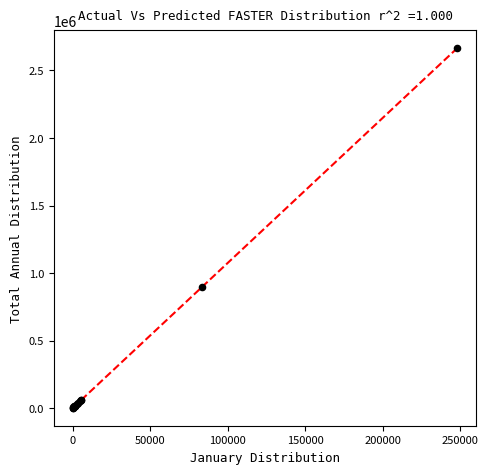

What Y value in the scatter plot is closest to 1333622?

894899.4